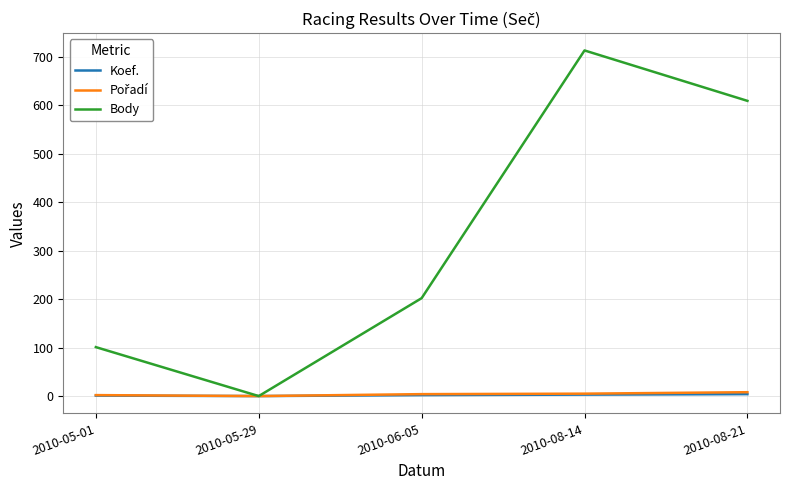

True or false: Body has more than 1 interior local peaks.

False